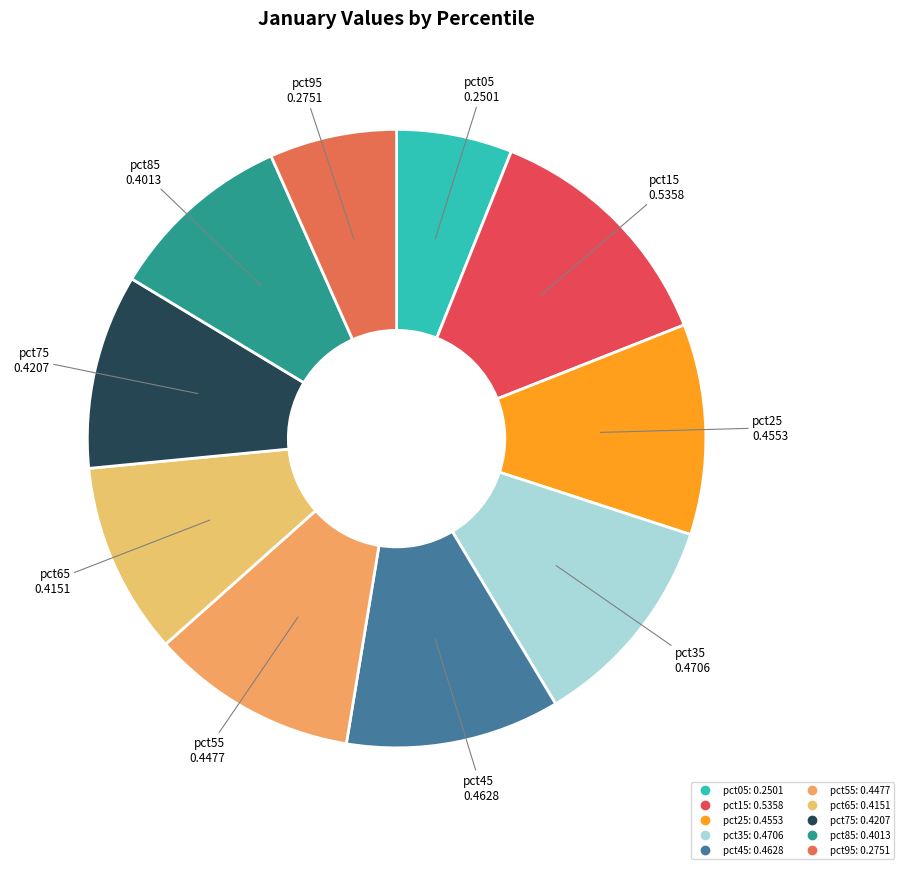

Which category has the smallest portion of the pie?

pct05